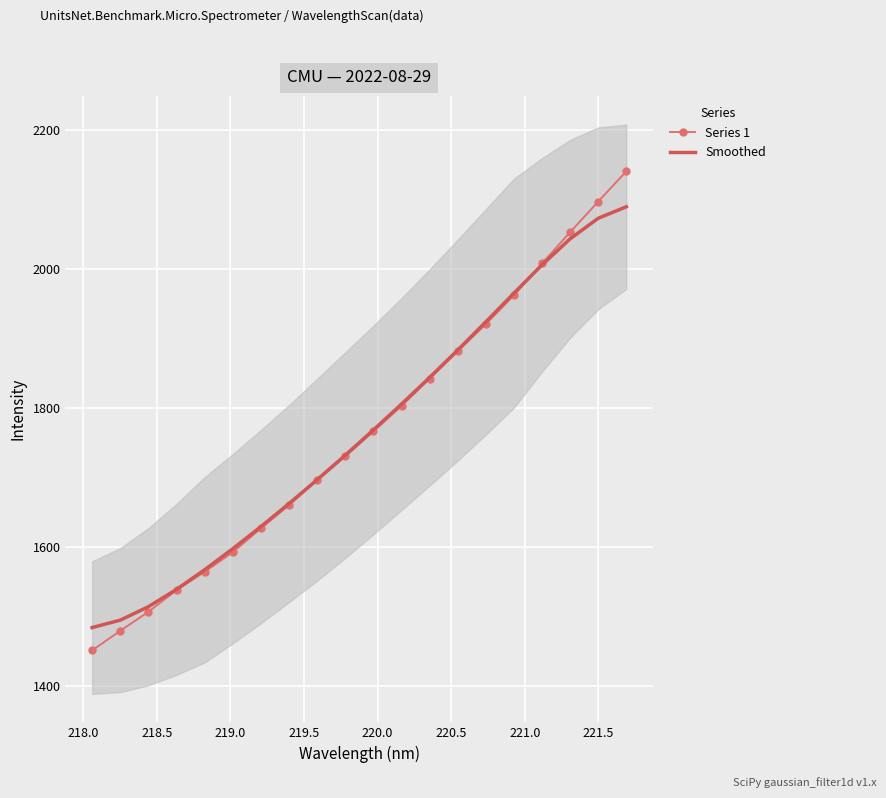

True or false: Series 1 has more than 1 points higher than both neighbors.

False